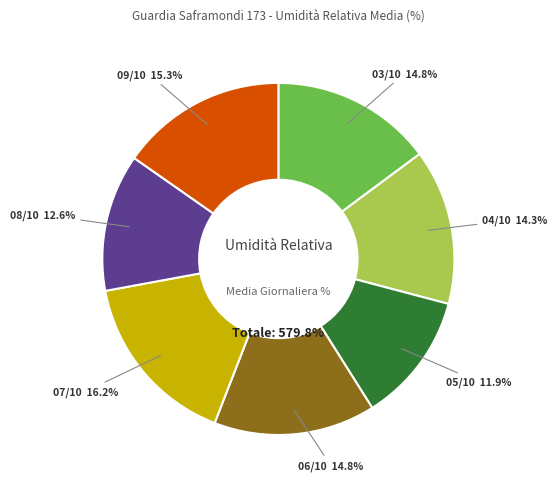

To the nearest percent, what portion does 09/10/2016 represent?

15%